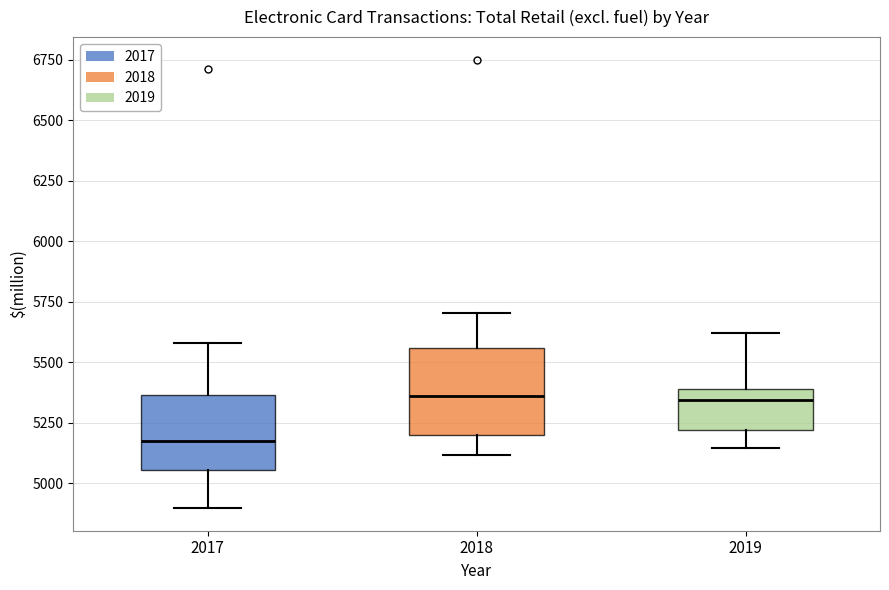

Reading left to right, transcribe this box plot: for each box, give where its median line is, the range the box spans, and where its two whiskers end, as read against the y-axis. The values are not printed on the chart, so give them approximately, as read against the axis.

2017: median 5150, box 5050 to 5350, whiskers 4900 to 5600
2018: median 5350, box 5200 to 5550, whiskers 5100 to 5700
2019: median 5350, box 5200 to 5400, whiskers 5150 to 5600